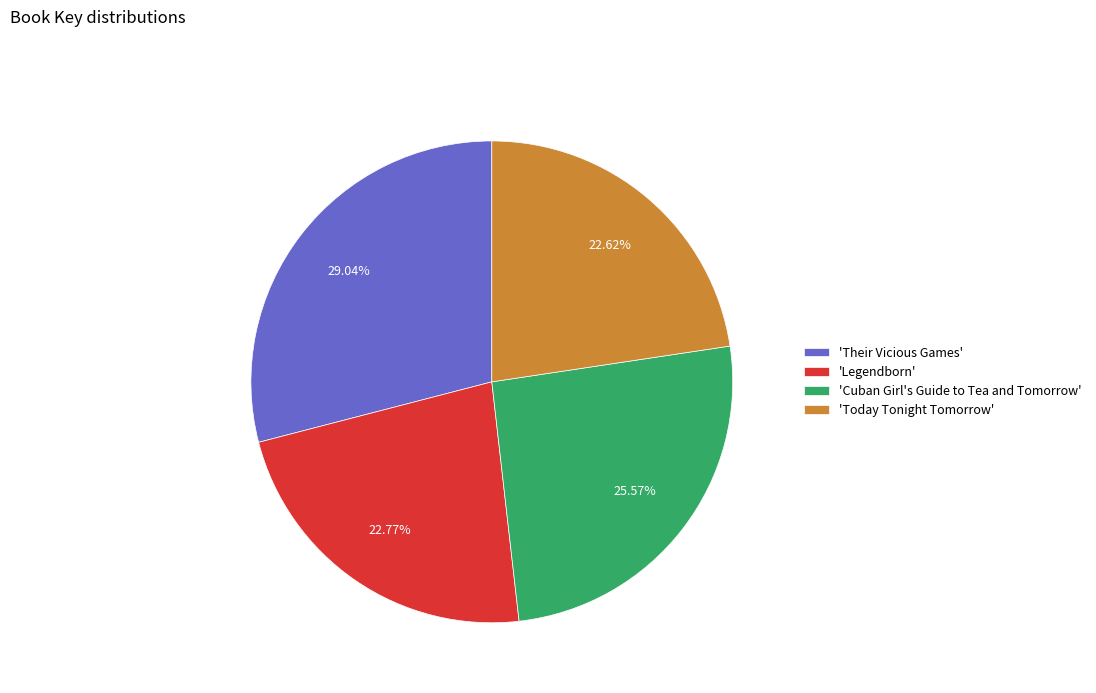

How many slices are in this pie chart?

4